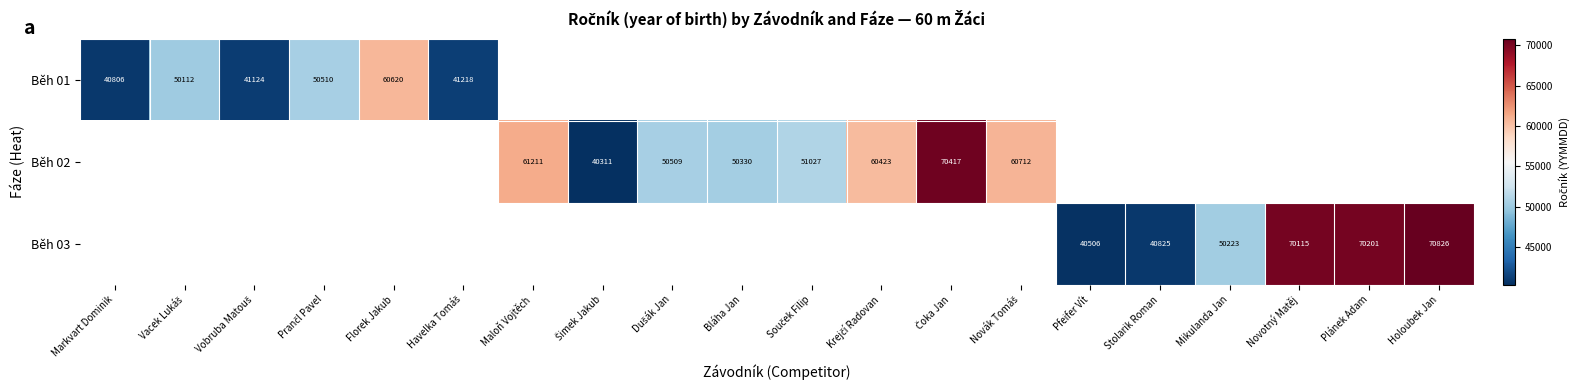

The Běh 03 series shows 27509 at Mikulanda Jan. True or false?

False